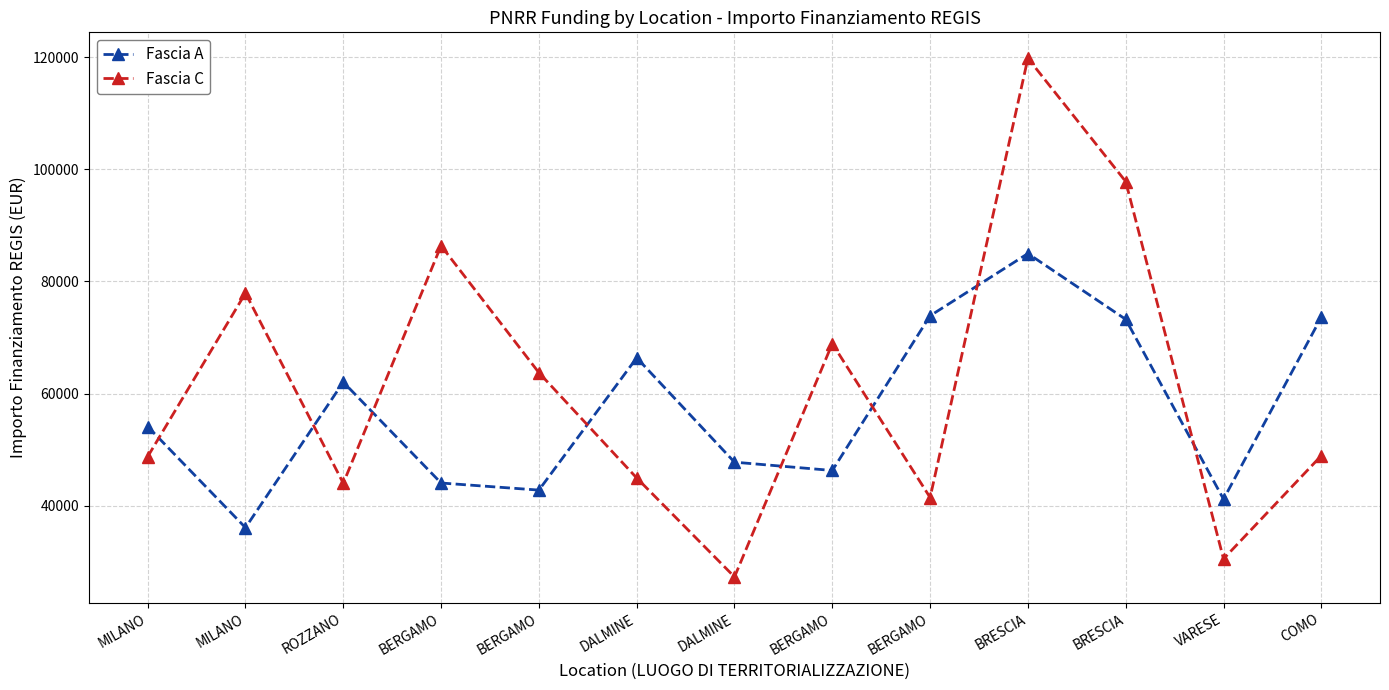

Rank the series at BRESCIA from lowest to highest value.

Fascia A, Fascia C